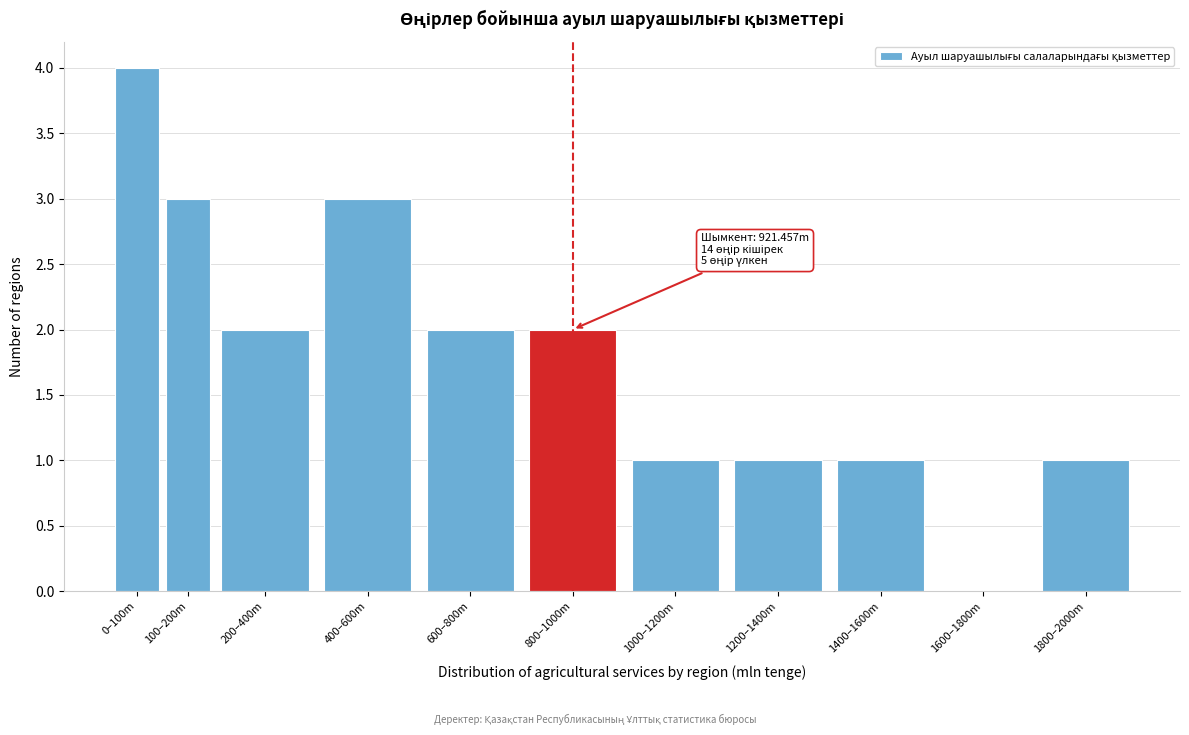

Reading left to right, list all the values displayed in this chart.

0–100m=4	100–200m=3	200–400m=2	400–600m=3	600–800m=2	800–1000m=2	1000–1200m=1	1200–1400m=1	1400–1600m=1	1600–1800m=0	1800–2000m=1